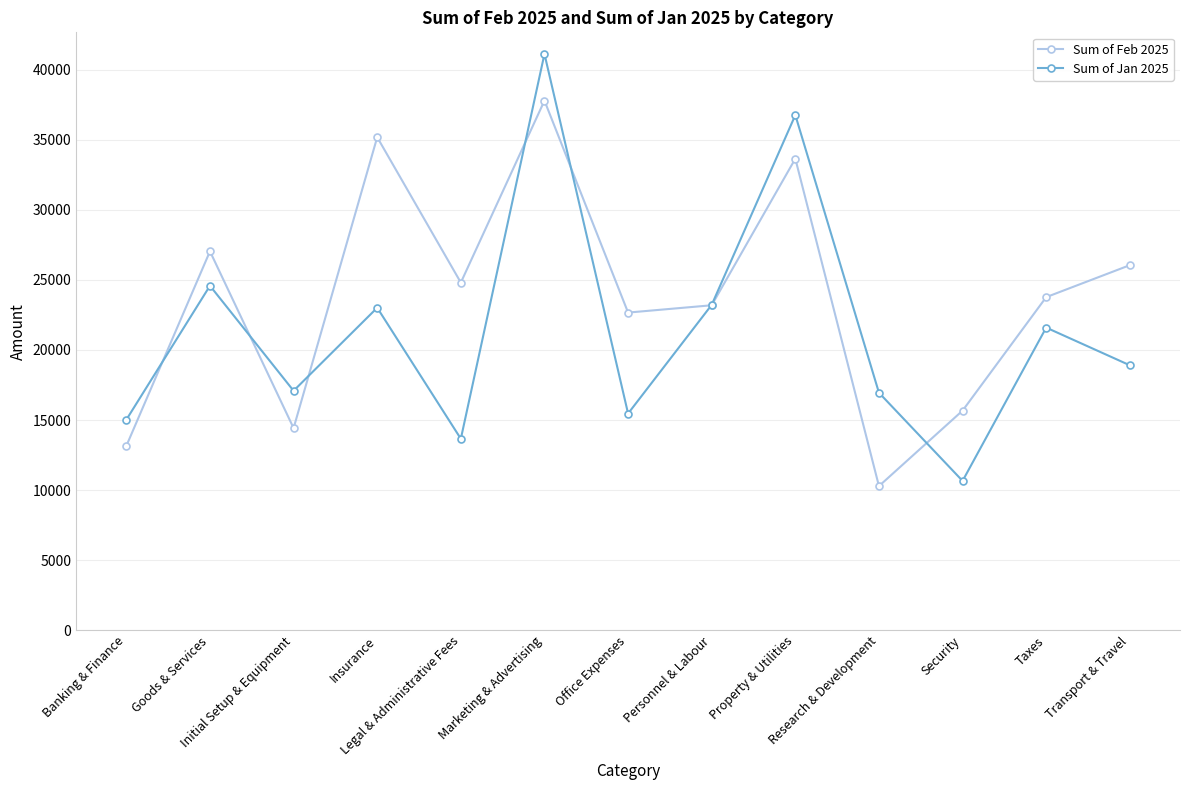

List the series in order of their overall mean, lowest first.

Sum of Jan 2025, Sum of Feb 2025